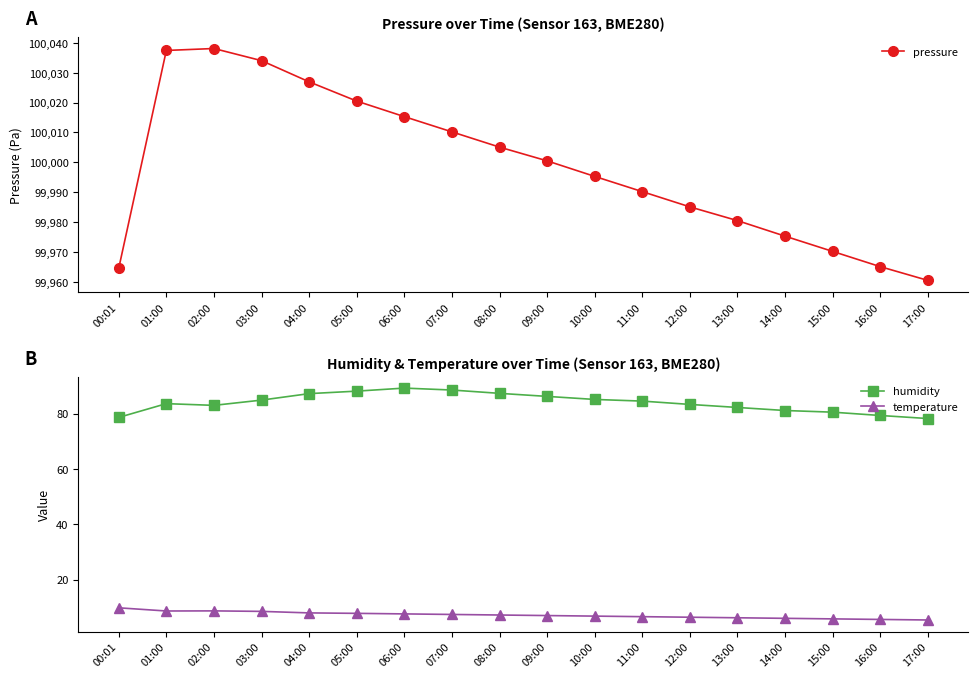

Reading right to left, extract all data points from this chart.

pressure: 17:00=99960.5	16:00=99965.1	15:00=99970.2	14:00=99975.3	13:00=99980.5	12:00=99985.1	11:00=99990.2	10:00=99995.3	09:00=100000.5	08:00=100005.1	07:00=100010.2	06:00=100015.3	05:00=100020.5	04:00=100026.9	03:00=100034.0	02:00=100038.1	01:00=100037.4	00:01=99964.6
humidity: 17:00=78.2	16:00=79.3	15:00=80.5	14:00=81.1	13:00=82.2	12:00=83.3	11:00=84.5	10:00=85.1	09:00=86.2	08:00=87.3	07:00=88.5	06:00=89.2	05:00=88.1	04:00=87.2	03:00=84.9	02:00=83.0	01:00=83.6	00:01=78.6
temperature: 17:00=5.4	16:00=5.6	15:00=5.8	14:00=6.0	13:00=6.2	12:00=6.4	11:00=6.6	10:00=6.8	09:00=7.0	08:00=7.2	07:00=7.4	06:00=7.6	05:00=7.8	04:00=8.0	03:00=8.5	02:00=8.7	01:00=8.7	00:01=9.8